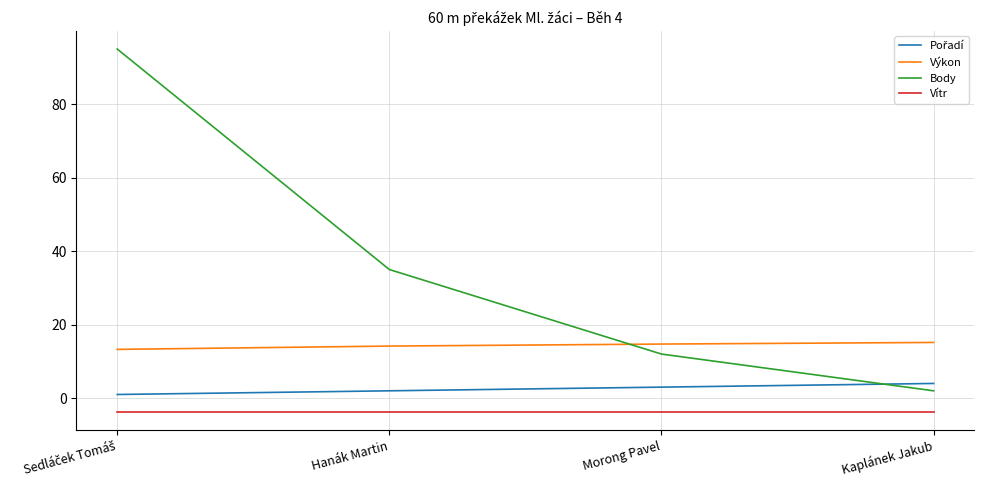

What is the maximum value shown in the chart?

95.0